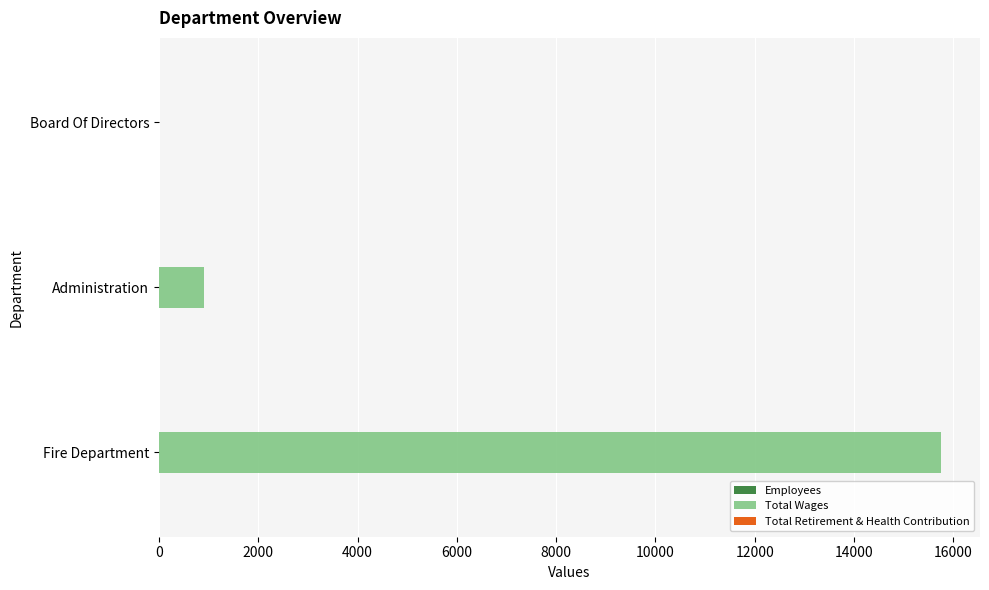

True or false: Total Wages has a value of 15750 at Fire Department.

True